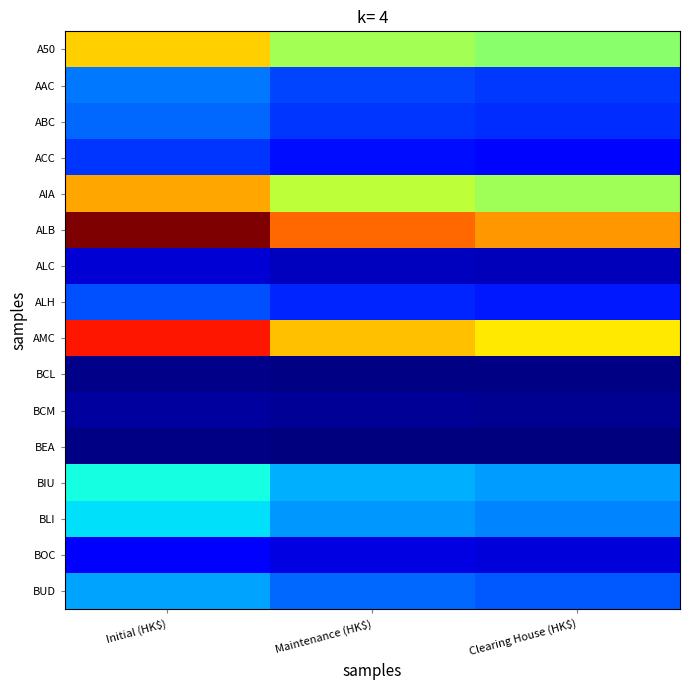

Count the number of data series in this chart.

16